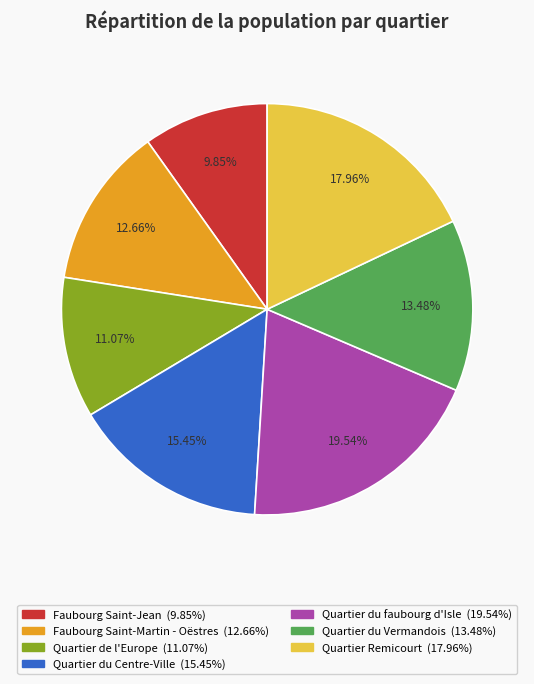

How many slices are in this pie chart?

7